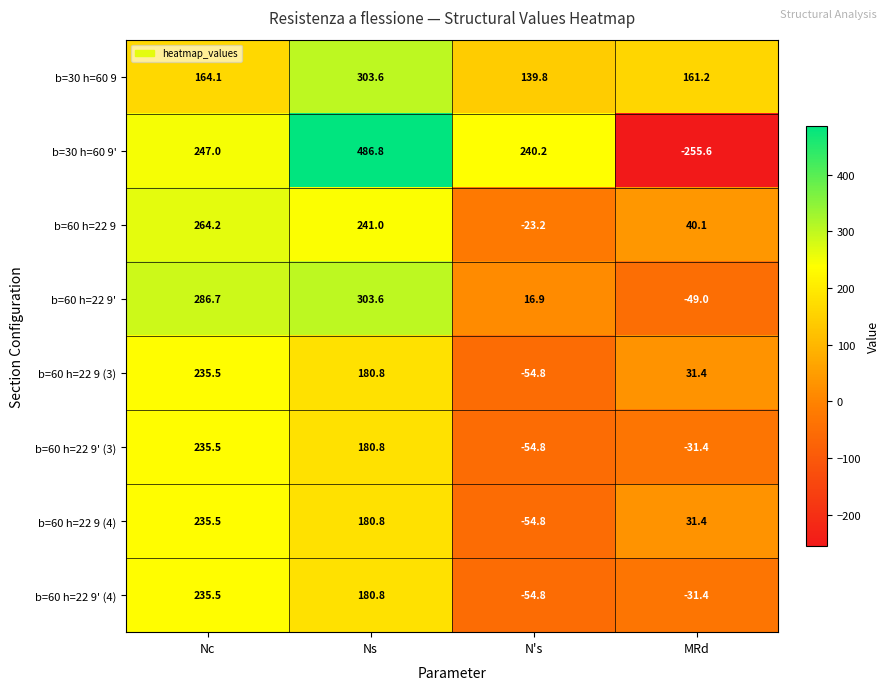

What is the difference between the maximum and minimum values in the b=60 h=22 9 (4) series?

290.3